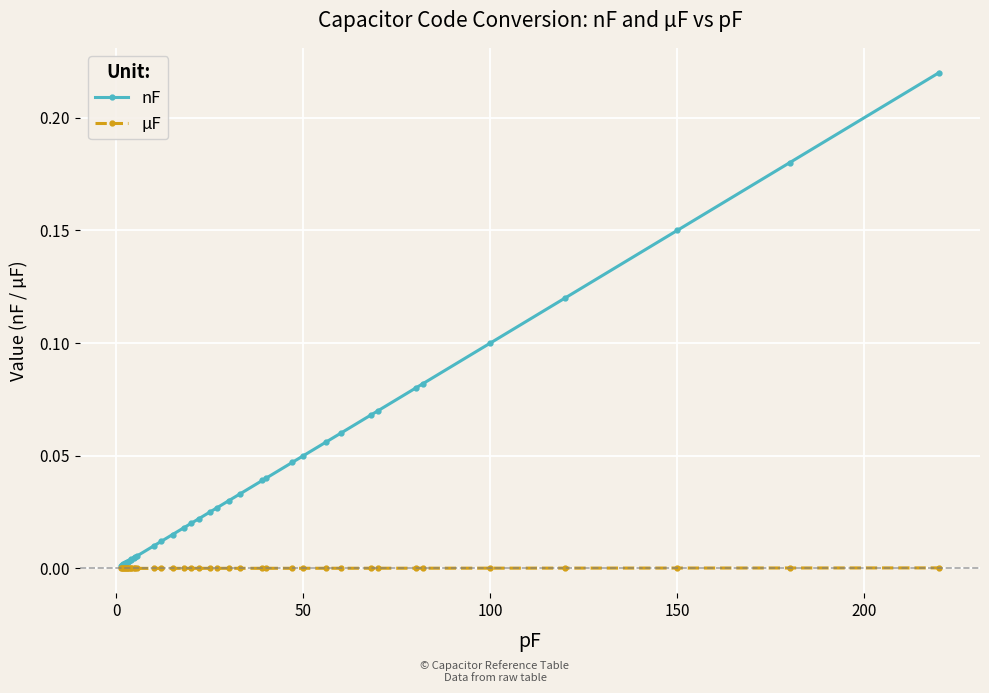

What are all the series names shown in the legend?

nF, µF